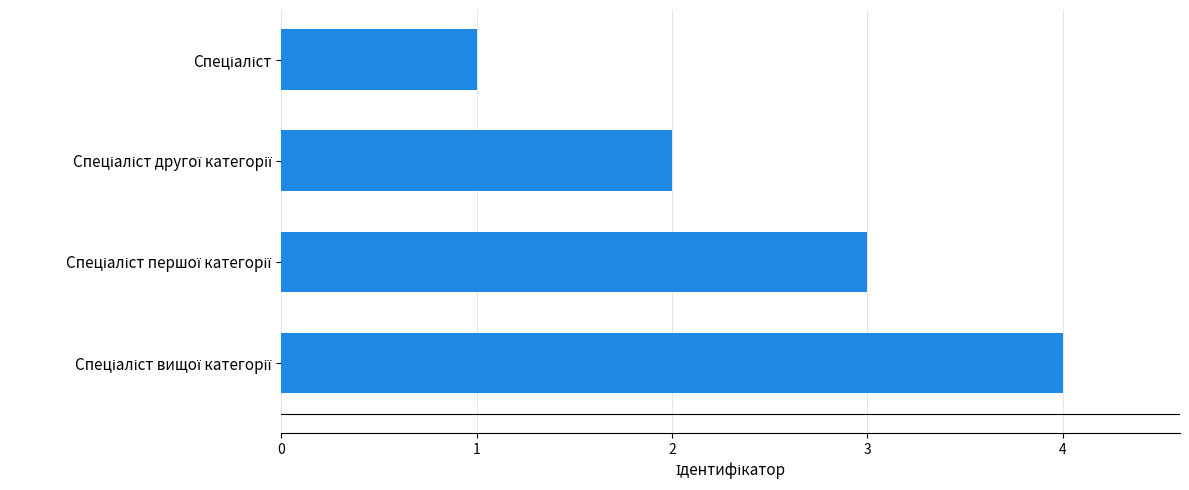

How many bars are there in total?

4